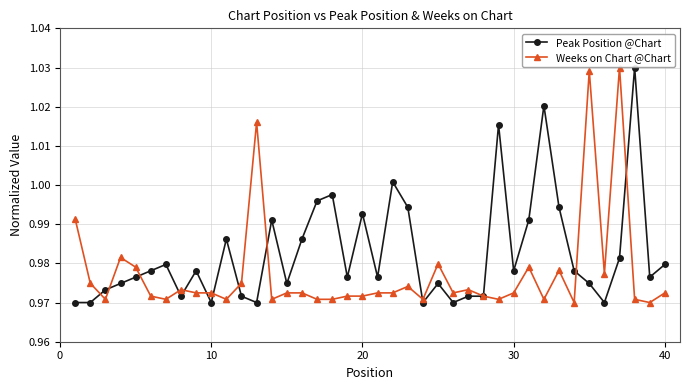

List the series in order of their overall mean, highest first.

Peak Position @Chart, Weeks on Chart @Chart